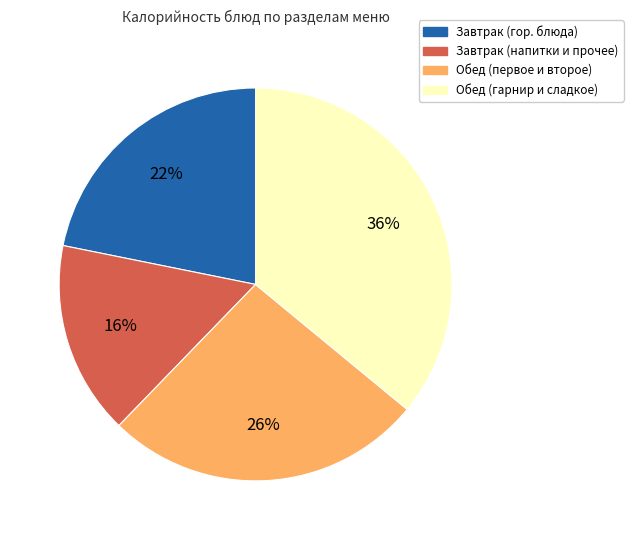

To the nearest percent, what is the difference between the largest and smallest slice percentages?

20%